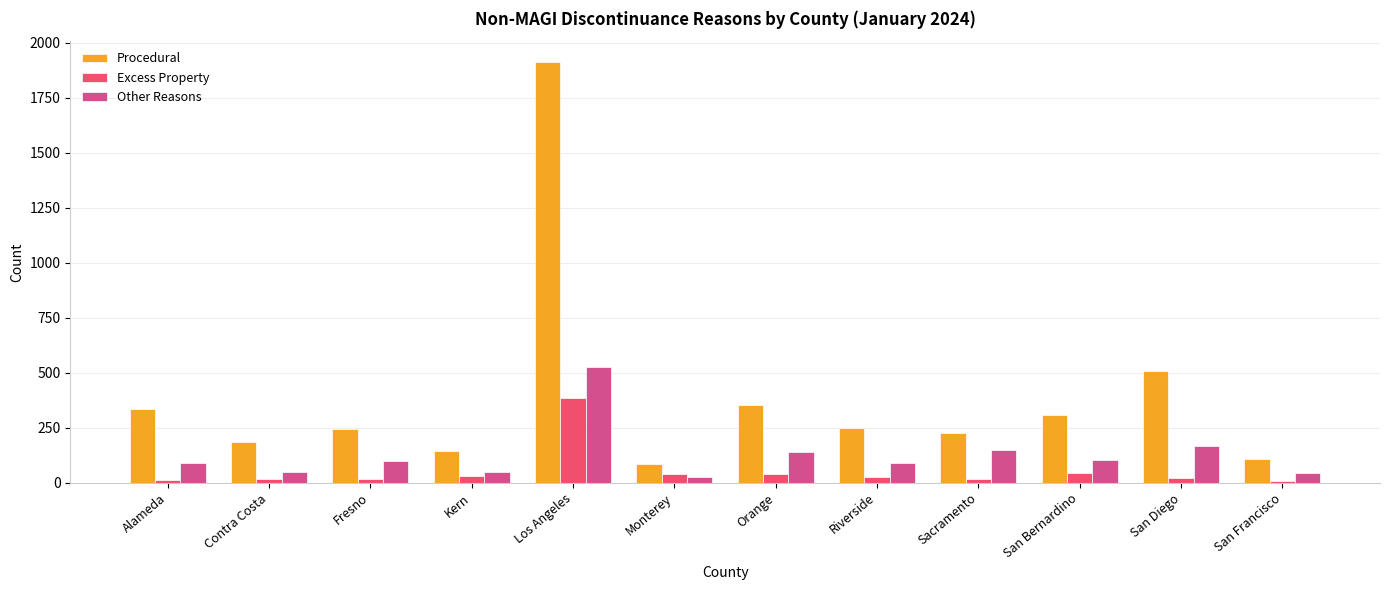

Which series changed the most between Los Angeles and Monterey?

Procedural